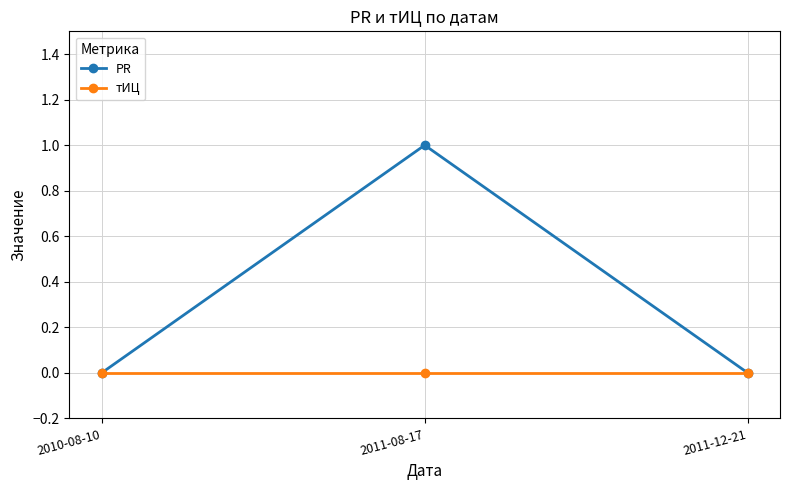

List the series in order of their peak value, lowest first.

тИЦ, PR